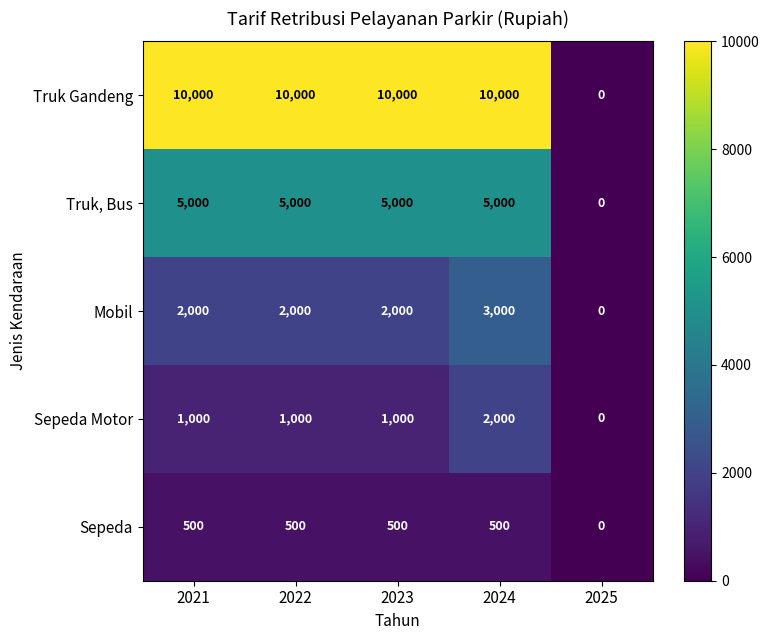

At which category does the chart reach its minimum across all series?

2025